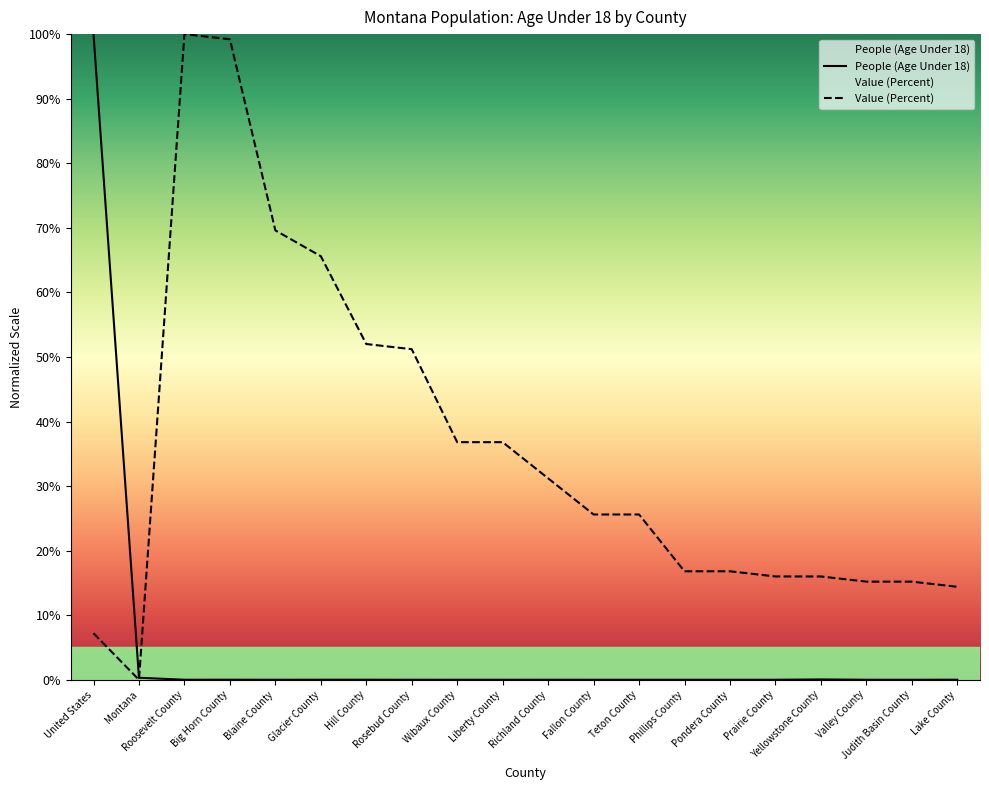

Is this an area chart (filled region under the line)?

No